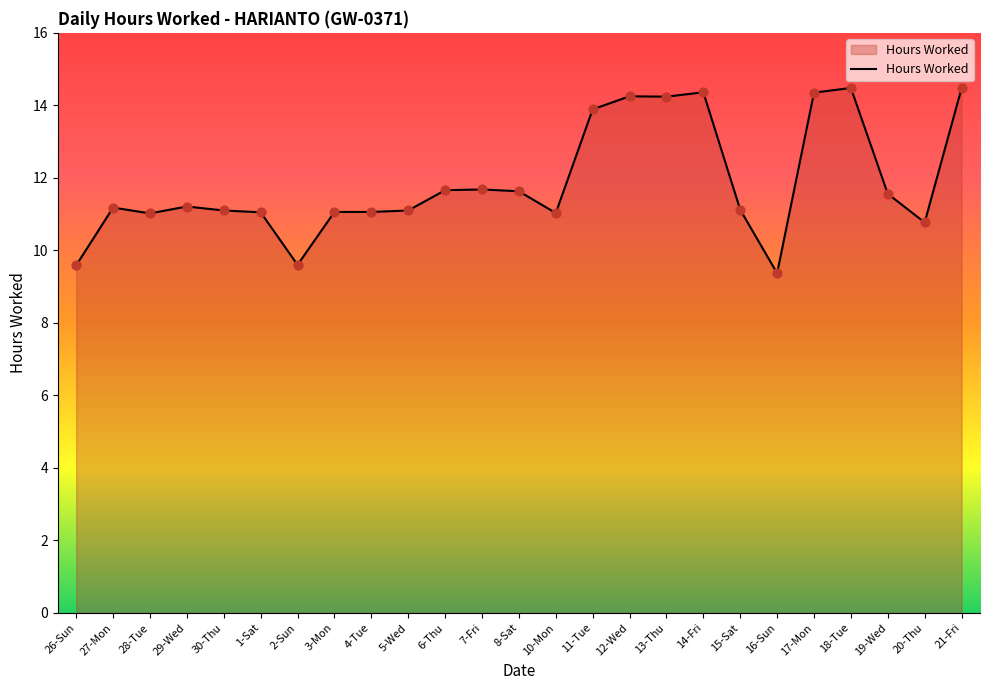

Approximately how many times larger is the value at 10-Mon compared to 28-Tue?

1.0